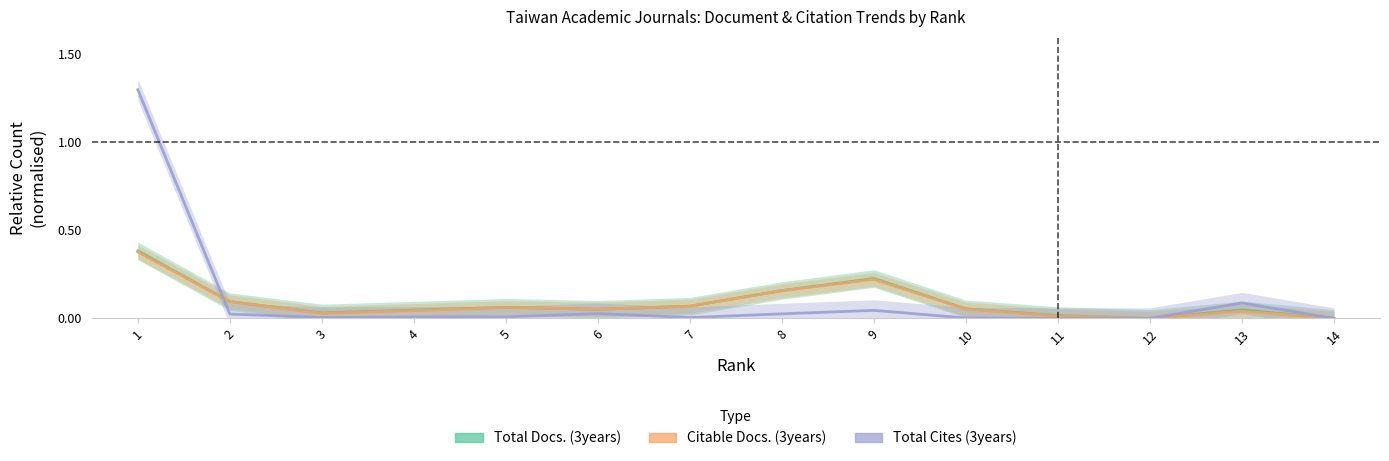

Reading right to left, what are all the values shown in this chart?

Total Docs. (3years): 14=0.0	13=0.0	12=0.0	11=0.0	10=0.1	9=0.2	8=0.2	7=0.1	6=0.1	5=0.1	4=0.0	3=0.0	2=0.1	1=0.4
Citable Docs. (3years): 14=0.0	13=0.0	12=0.0	11=0.0	10=0.1	9=0.2	8=0.2	7=0.1	6=0.1	5=0.1	4=0.0	3=0.0	2=0.1	1=0.4
Total Cites (3years): 14=0.0	13=0.1	12=0.0	11=0.0	10=0.0	9=0.0	8=0.0	7=0.0	6=0.0	5=0.0	4=0.0	3=0.0	2=0.0	1=1.3